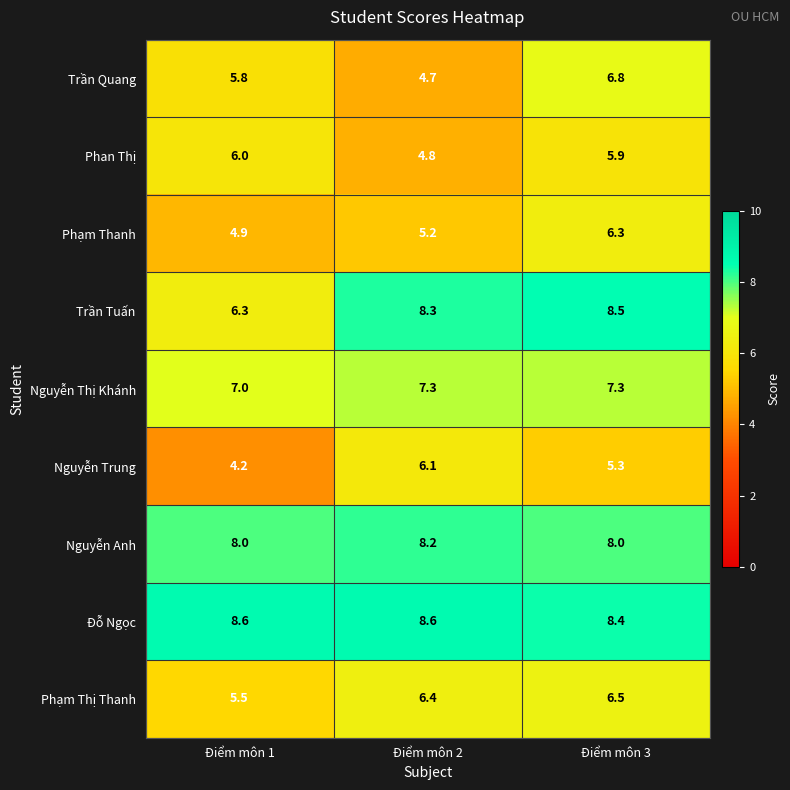

What is the sum of all Trần Tuấn values?

23.1